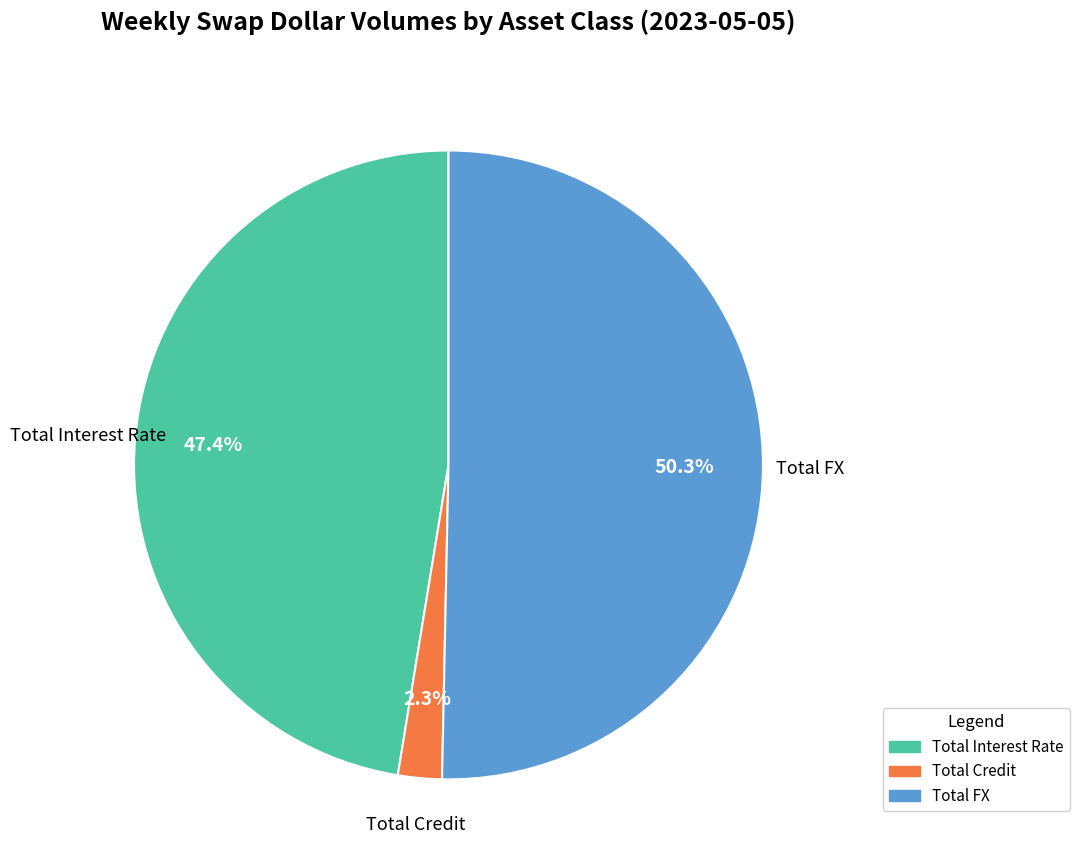

To the nearest percent, what percentage of the pie is Total Credit?

2%